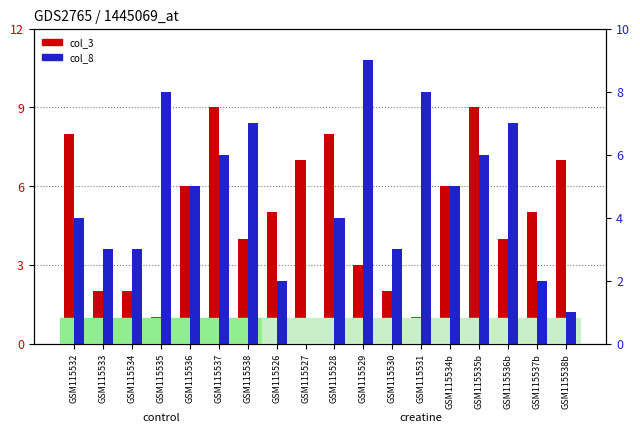

What is the label of the 16th bar from the right?

GSM115534